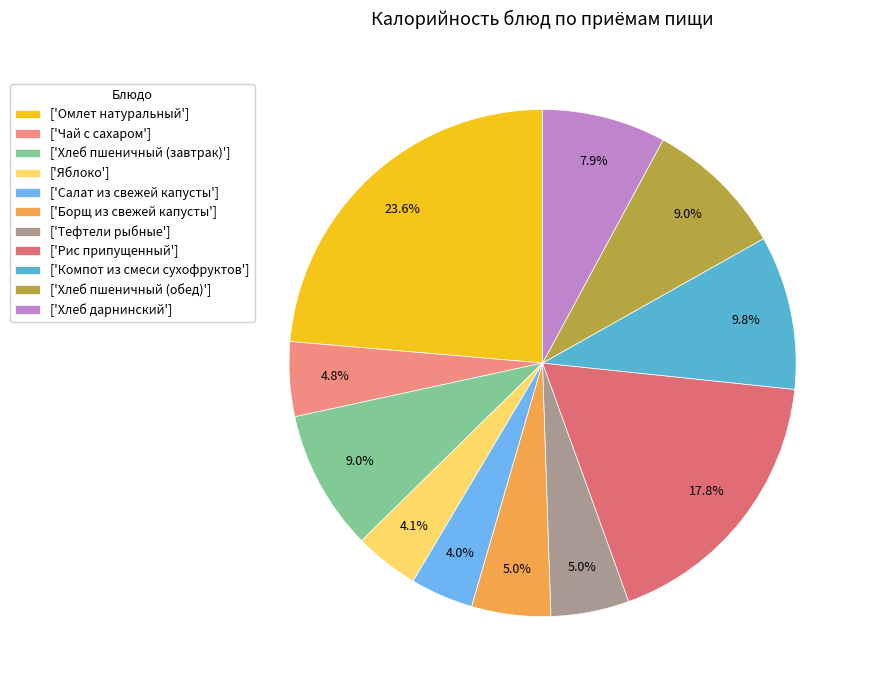

How many slices are in this pie chart?

11